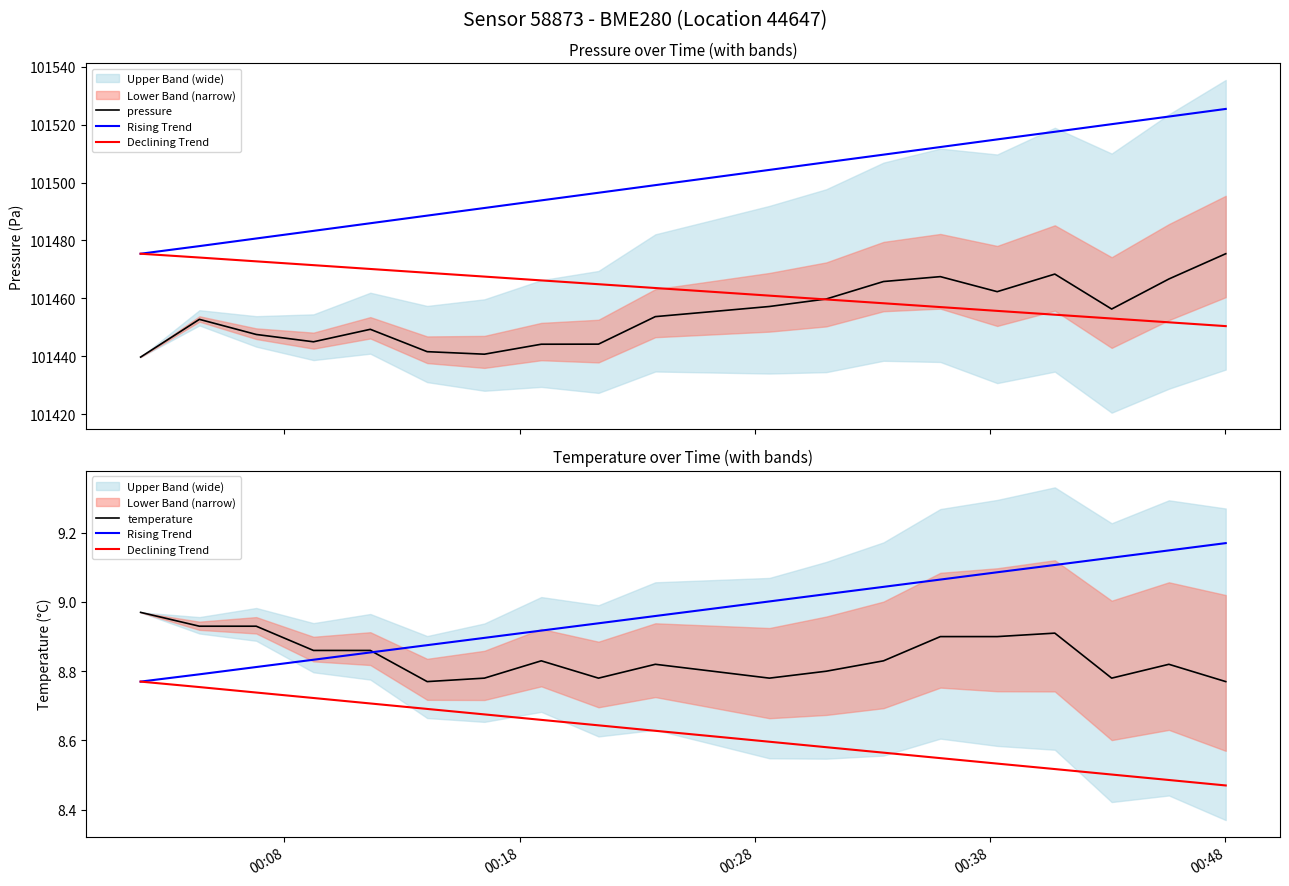

Is this an area chart (filled region under the line)?

No